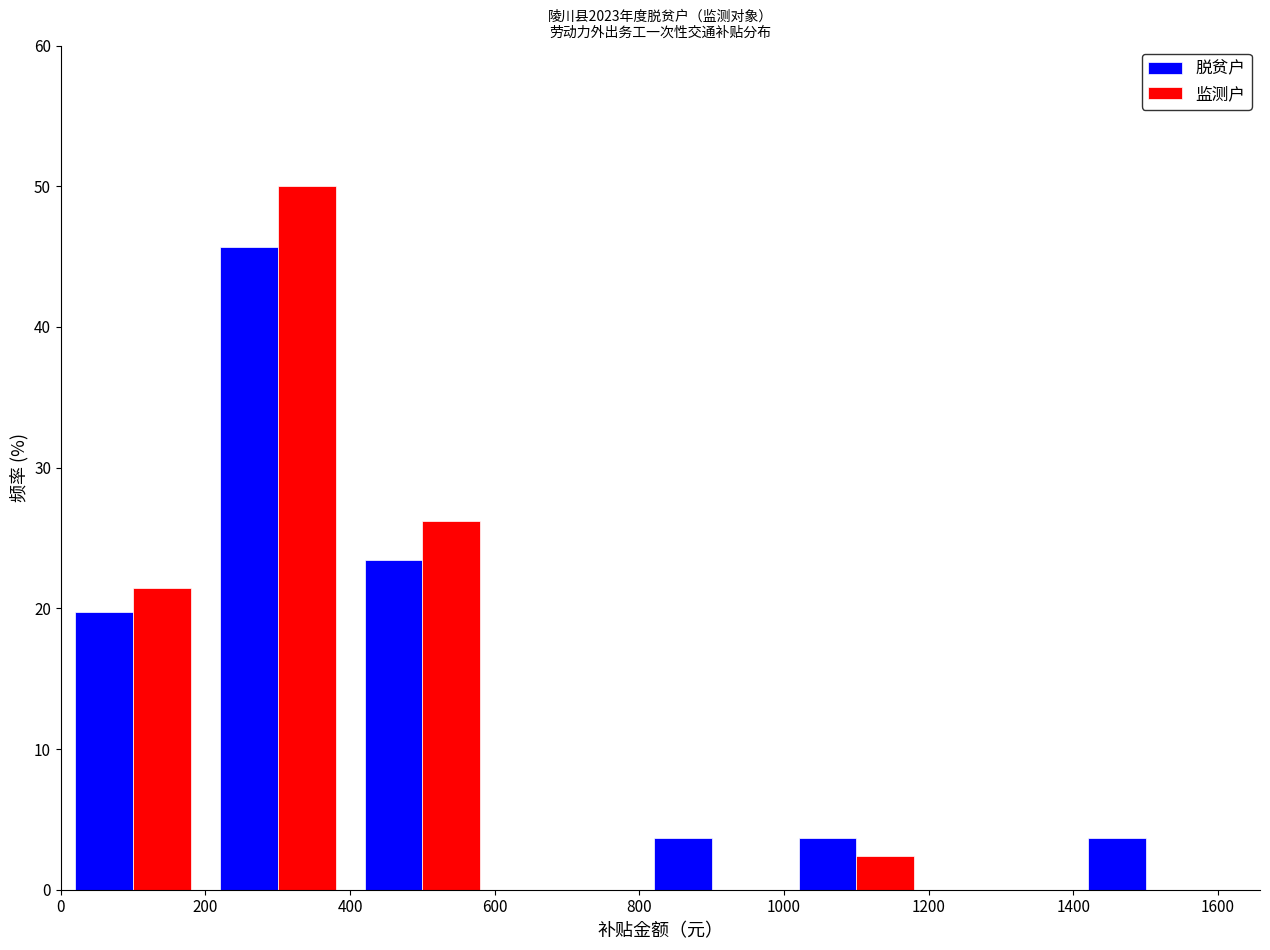

Reading left to right, transcribe this chart: for each range on the x-axis, give the height of each series' bar. The values are not printed on the chart, so give them approximately, as read against the axis.

0 to 200: 脱贫户=20	监测户=21
200 to 400: 脱贫户=46	监测户=50
400 to 600: 脱贫户=23	监测户=26
600 to 800: 脱贫户=0	监测户=0
800 to 1000: 脱贫户=4	监测户=0
1000 to 1200: 脱贫户=4	监测户=2
1200 to 1400: 脱贫户=0	监测户=0
1400 to 1600: 脱贫户=4	监测户=0